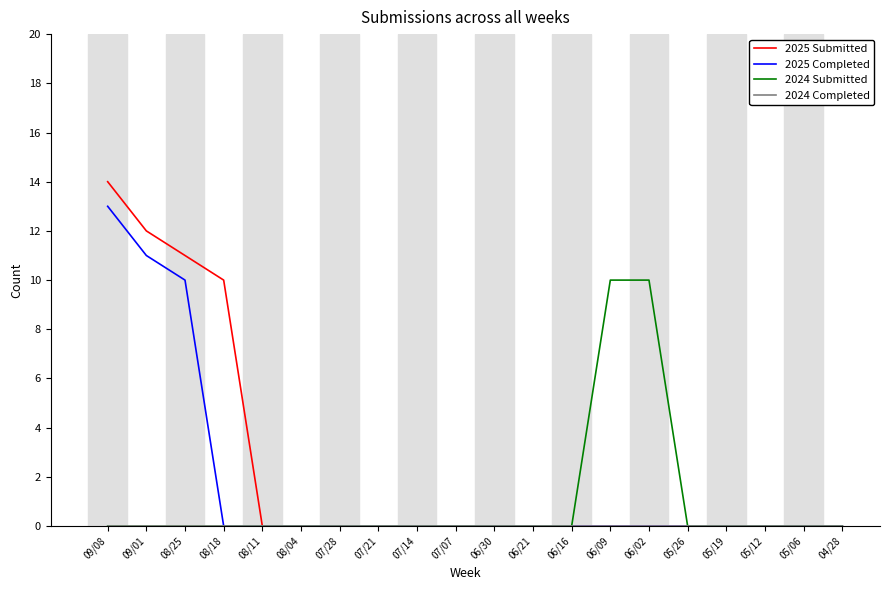

Is it true that 2025 Completed equals 0 at 05/12?

True